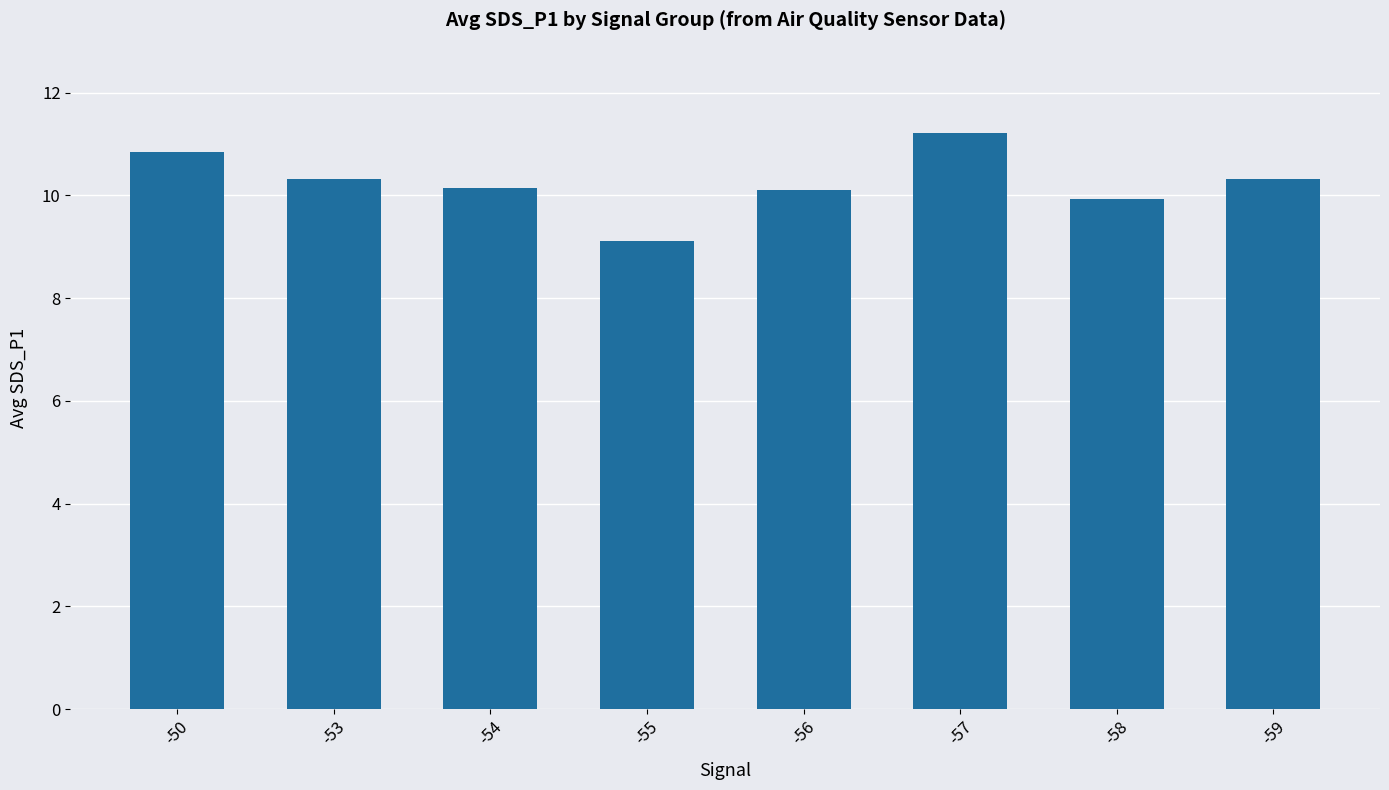

What is the value of the 6th bar from the left?

11.2